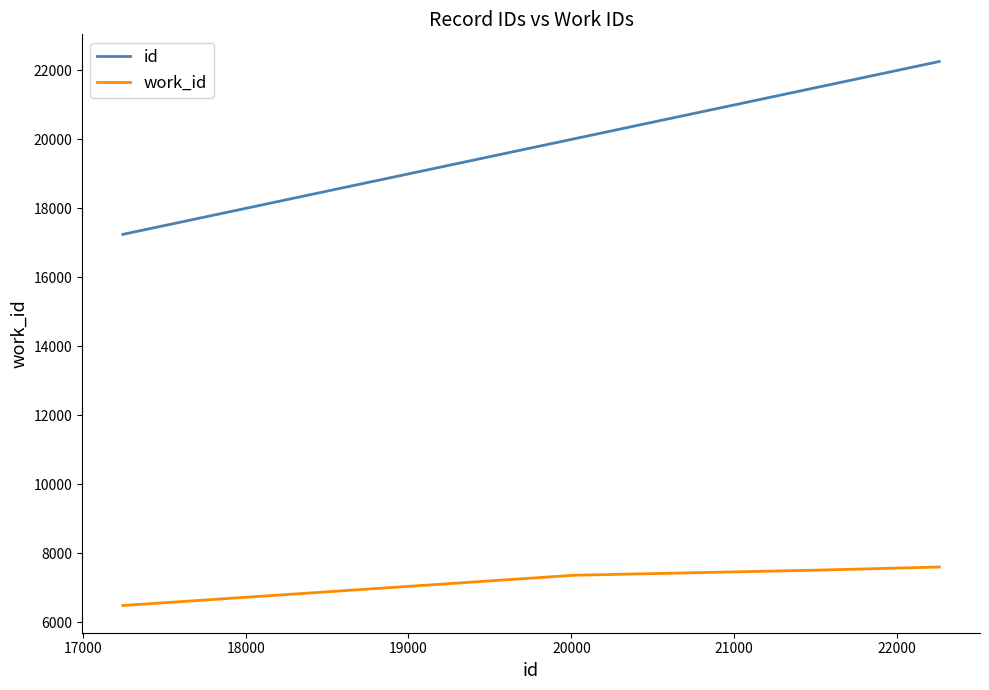

Count the number of data series in this chart.

2